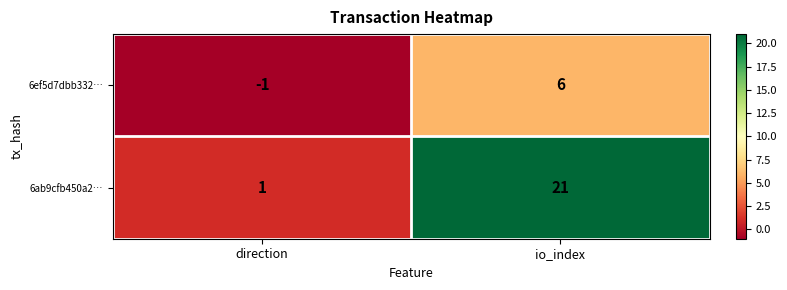

Reading left to right, what are all the values shown in this chart?

6ef5d7dbb332…: -1	6
6ab9cfb450a2…: 1	21